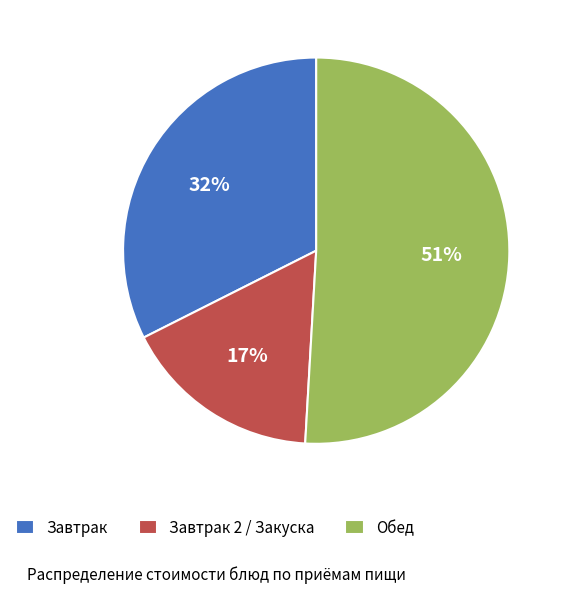

Between Обед and Завтрак 2 / Закуска, which is larger?

Обед